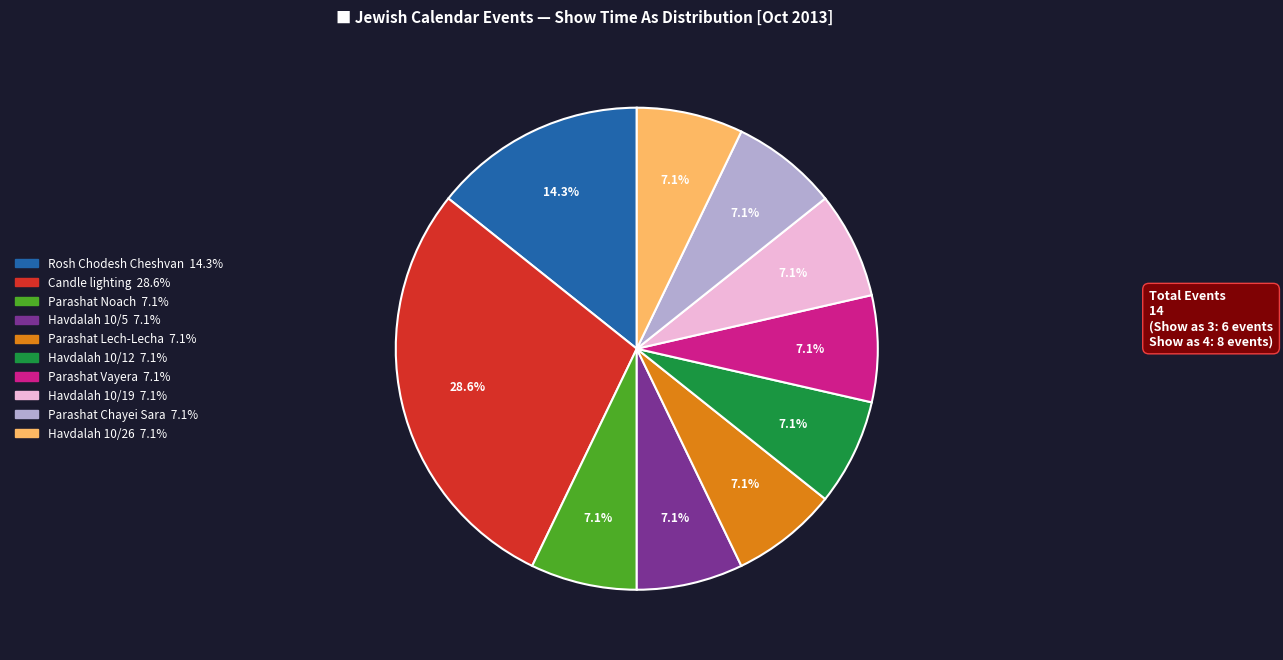

Does any single category account for the majority?

No